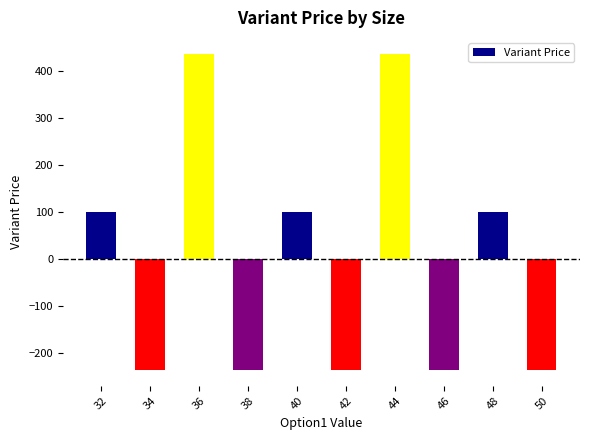

What is the maximum value shown in the chart?

436.8